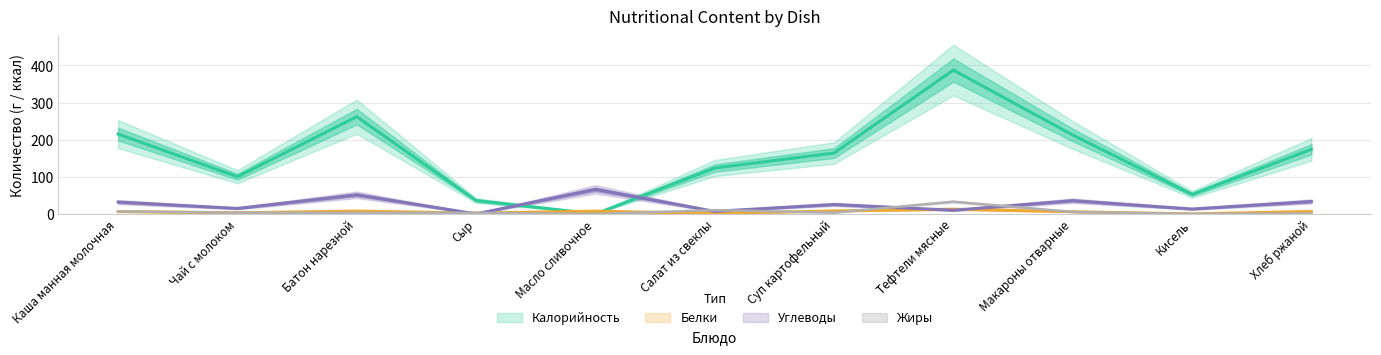

At which category is the sum across all series the highest?

Тефтели мясные